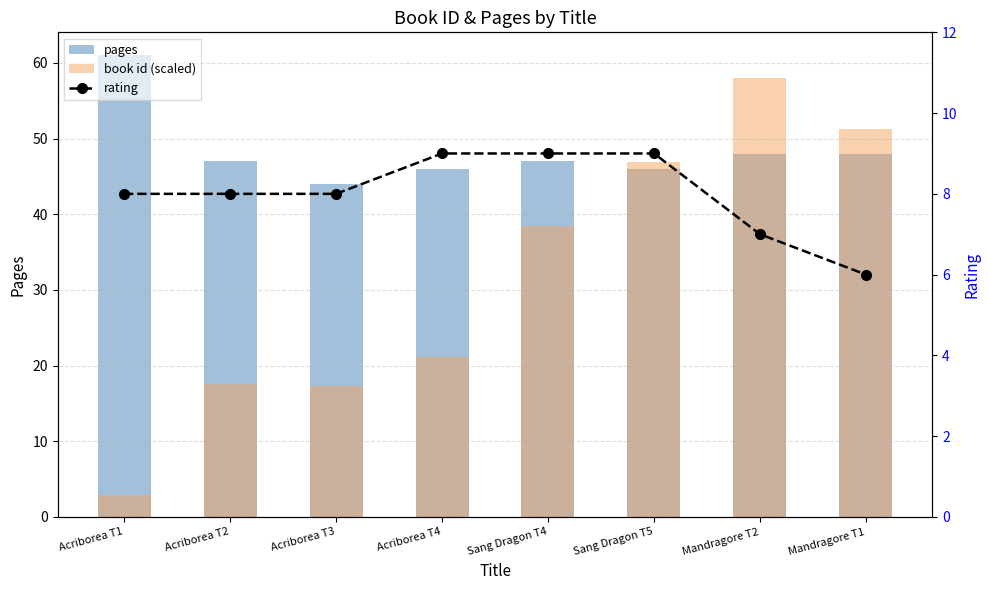

What is the greatest value displayed?

61.0